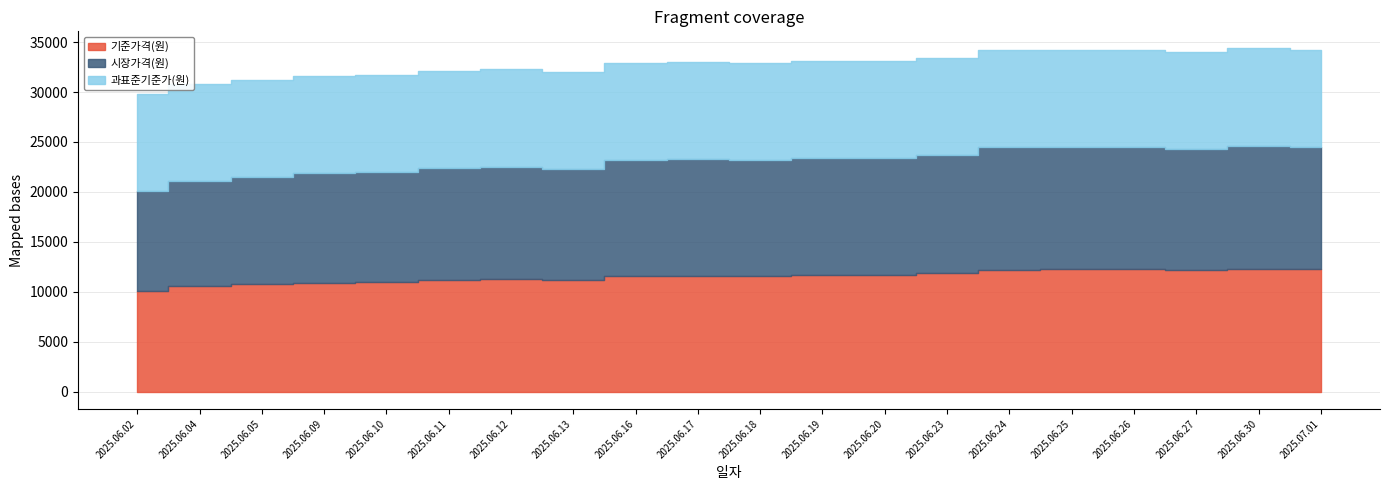

Which has a higher value, 2025.06.05 or 2025.06.23?

2025.06.23